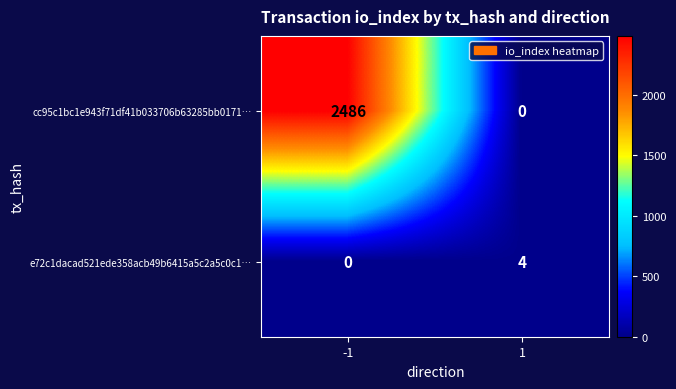

What is the spread (max minus min) of values at -1?

2486